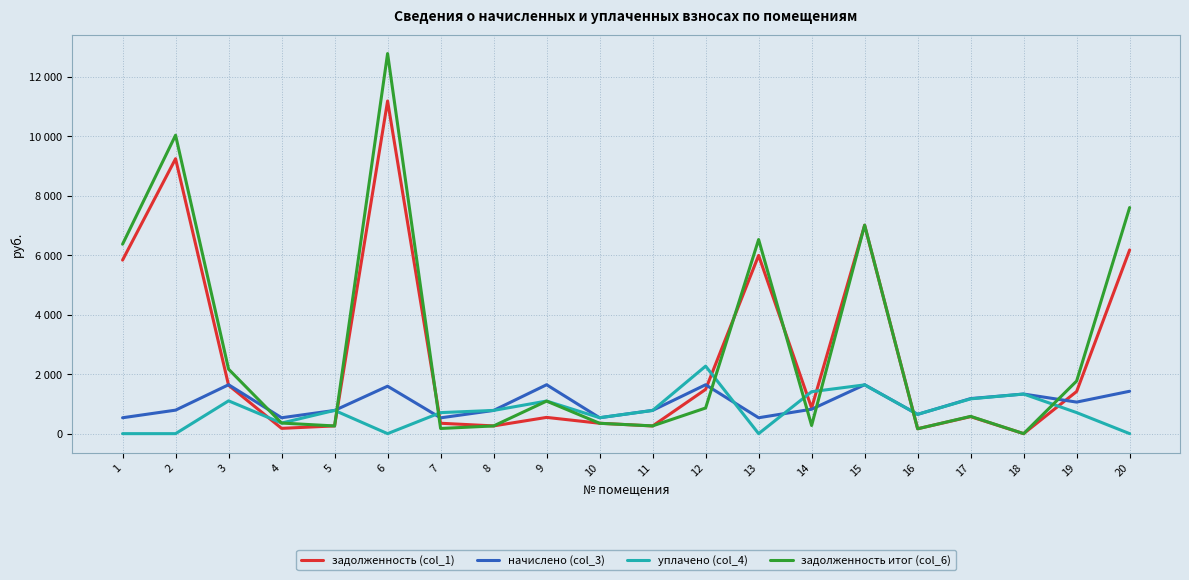

At which label is задолженность итог (col_6) closest to 6390?

1